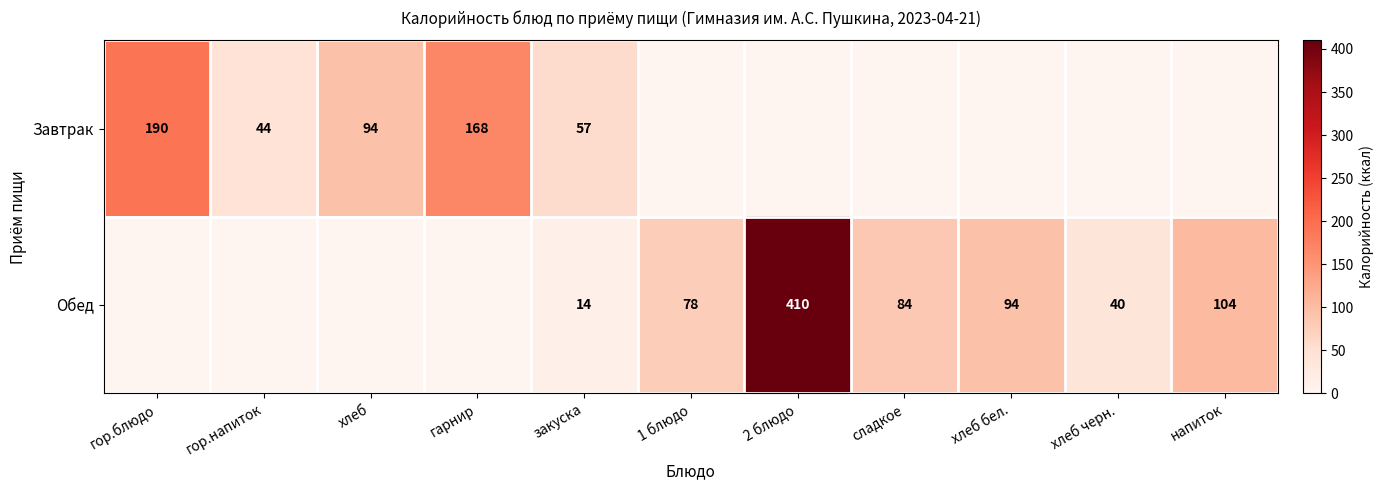

What is the sum of the Обед values at 1 блюдо and закуска?

92